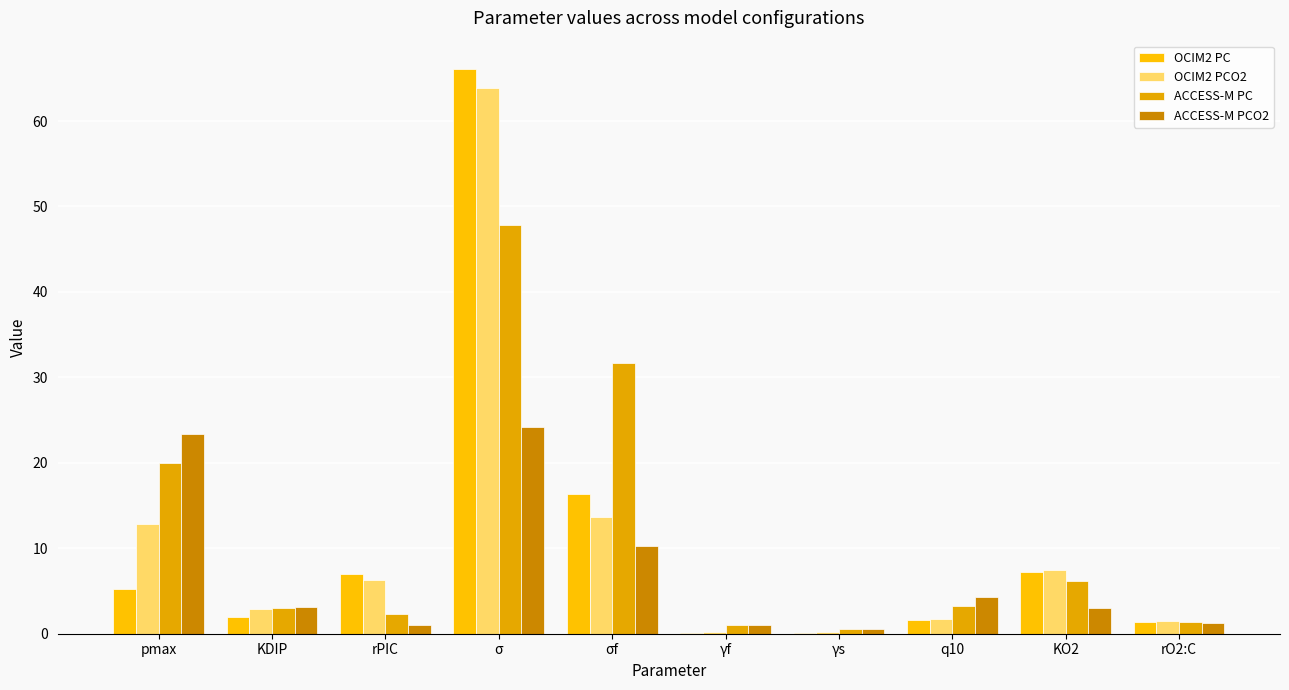

Which series has the largest range (max minus min)?

OCIM2 PC